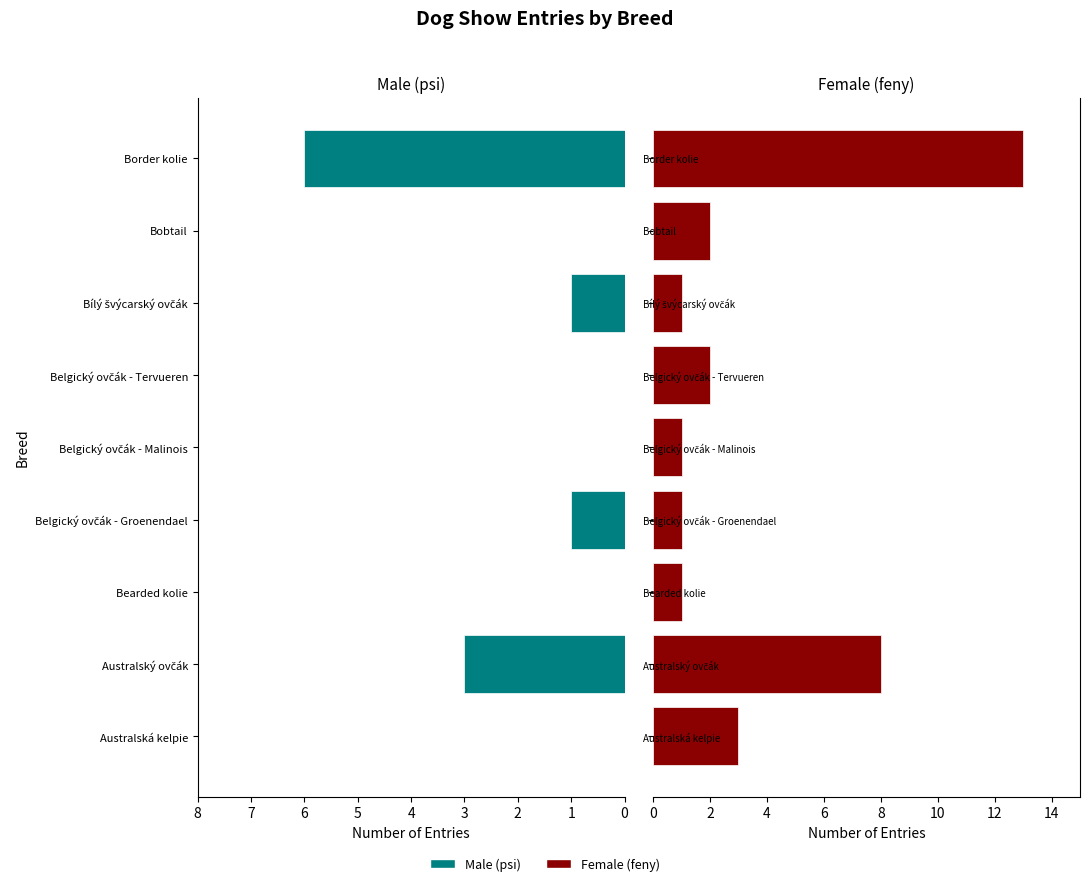

The value of Male (psi) at Belgický ovčák - Malinois is 4. True or false?

False